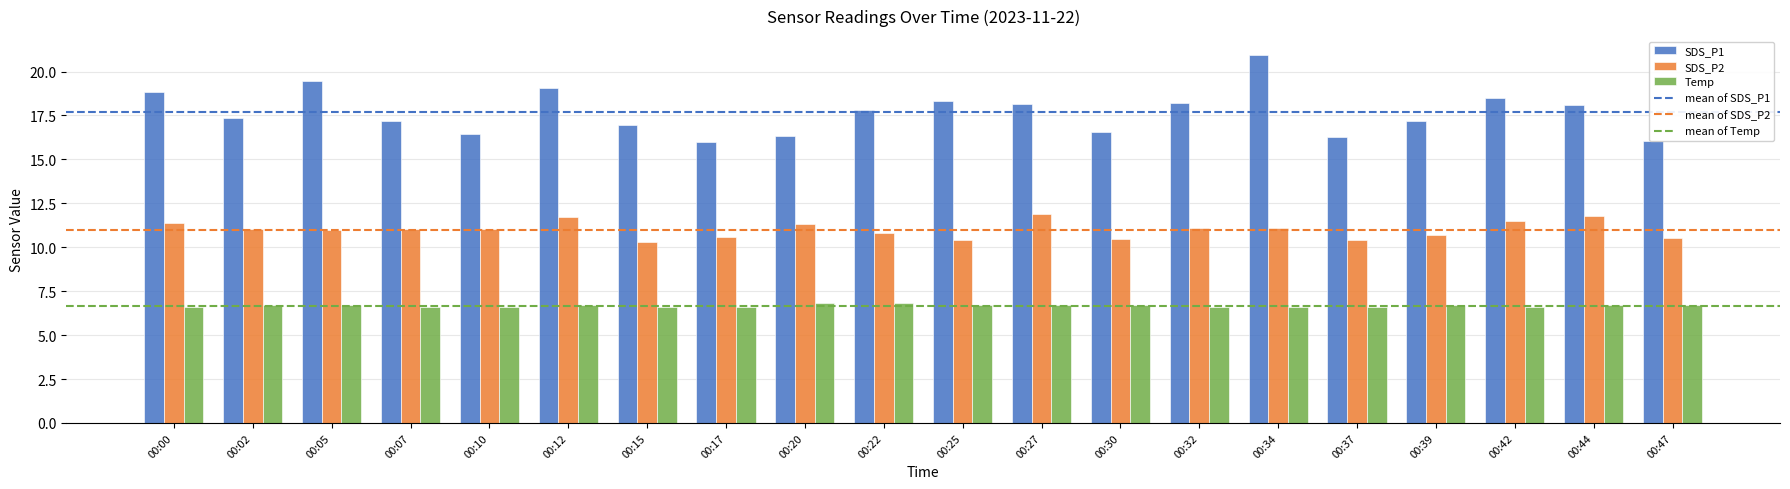

Rank the series by their average value, from lowest to highest.

Temp, SDS_P2, SDS_P1